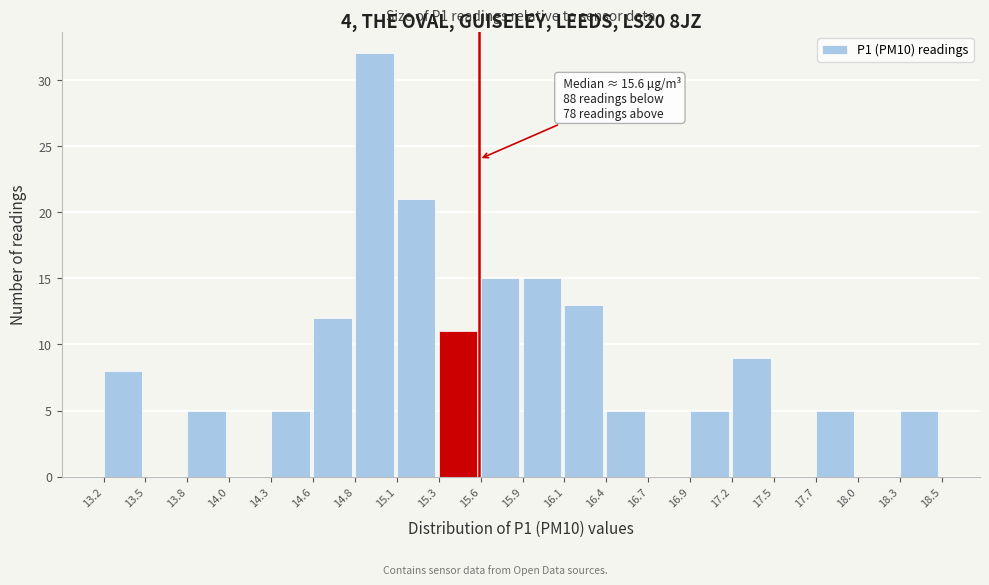

Which range on the x-axis has the tallest bar?

14.8 to 15.1